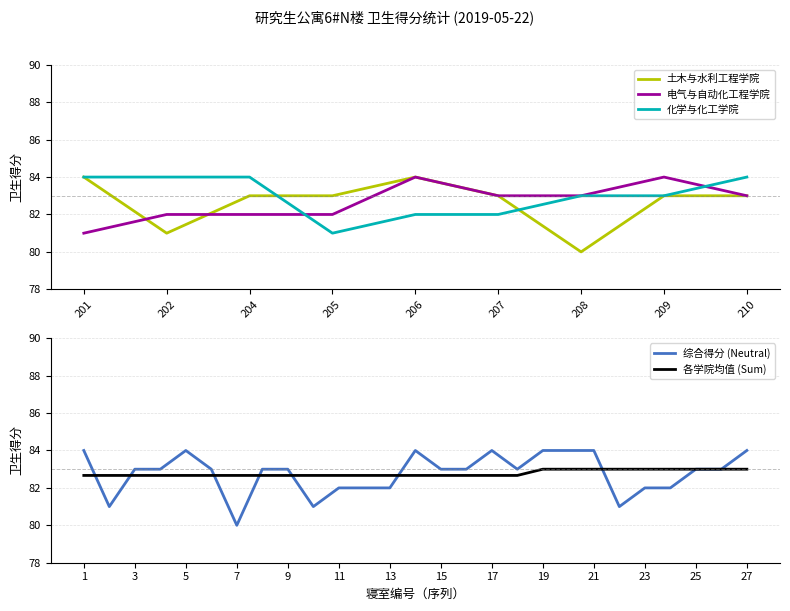

Is the value of 化学与化工学院 at 202 greater than the value of 电气与自动化工程学院 at 202?

Yes